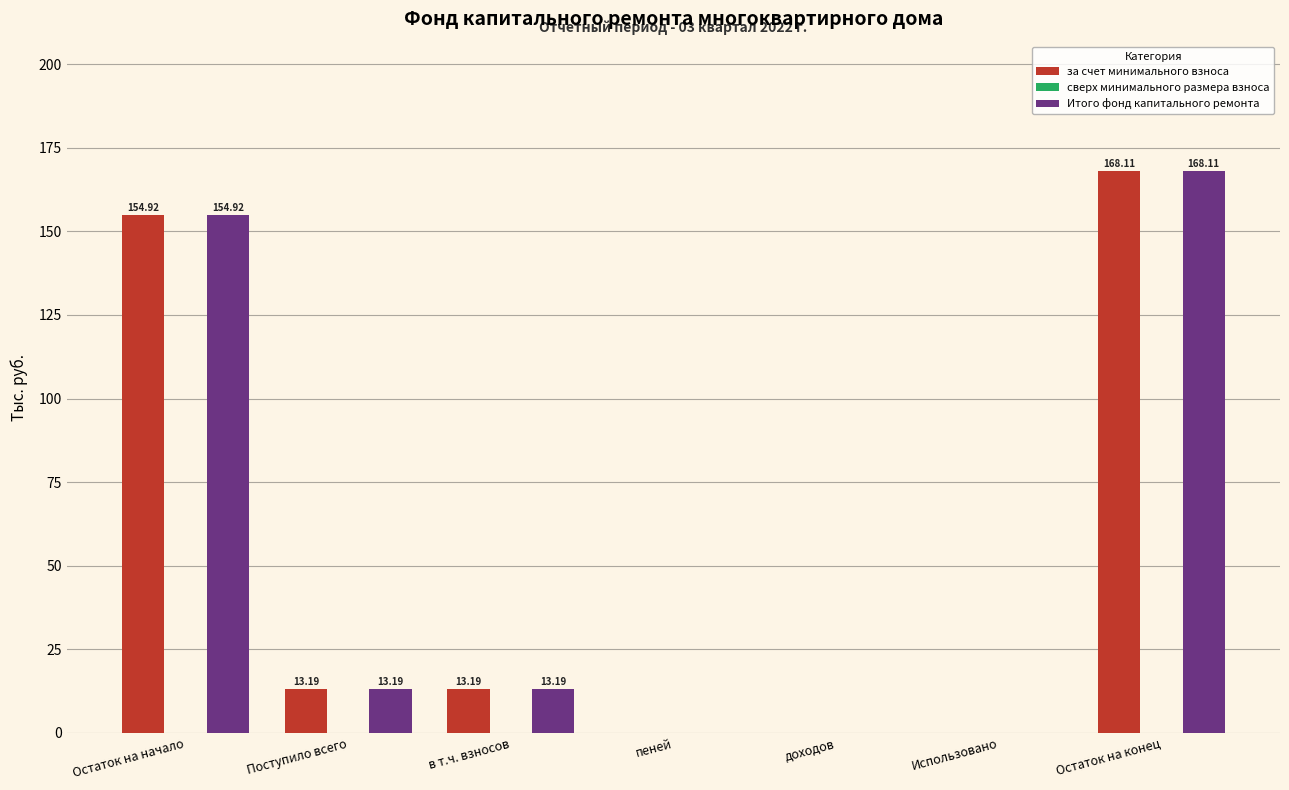

How many series are shown in this chart?

2